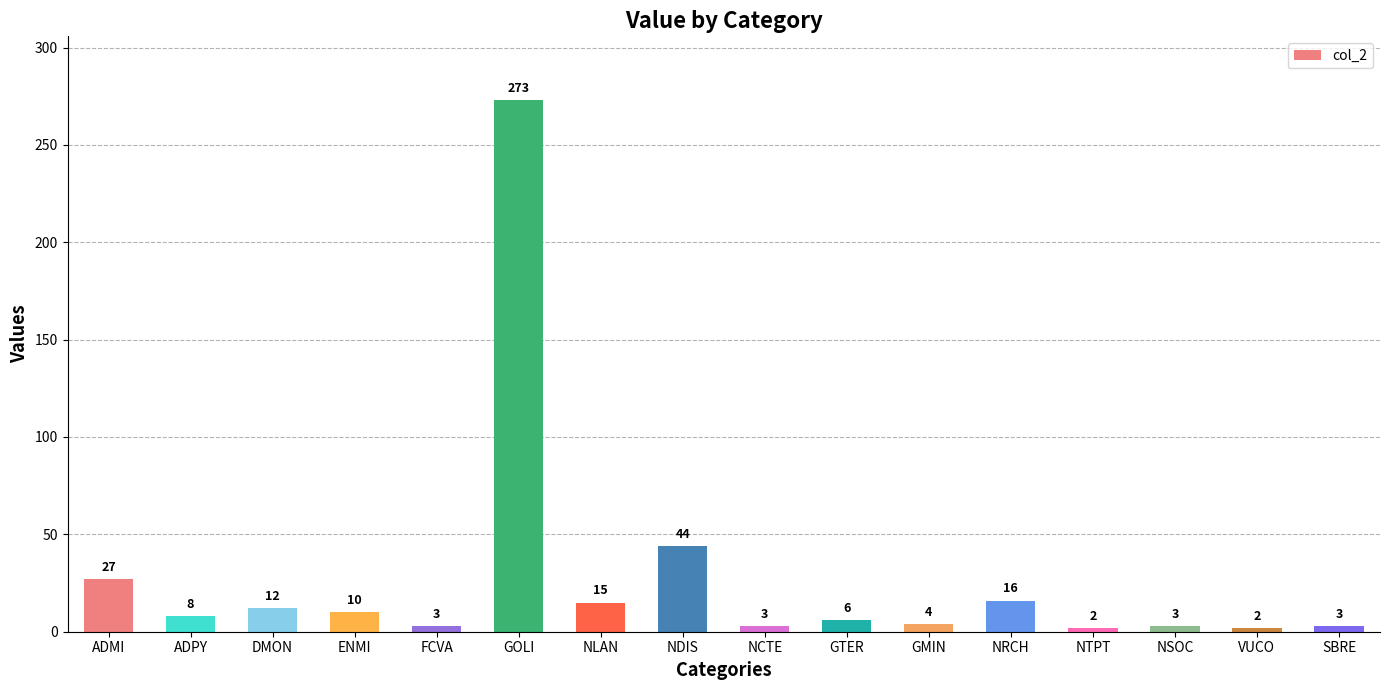

At which label is the value closest to 137?

NDIS